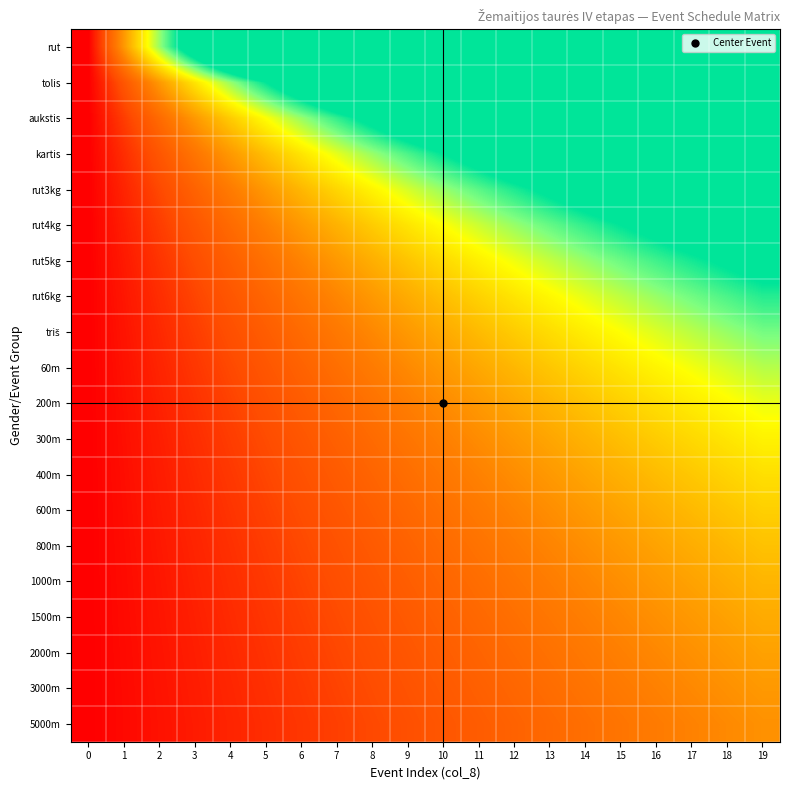

What is the maximum value shown in the chart?

19.0